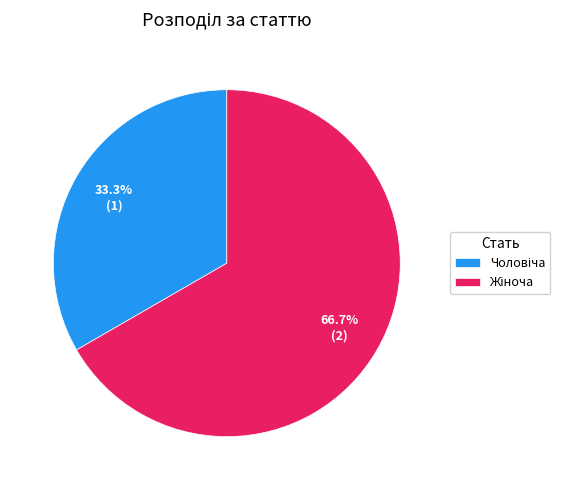

Does any single category account for the majority?

Yes